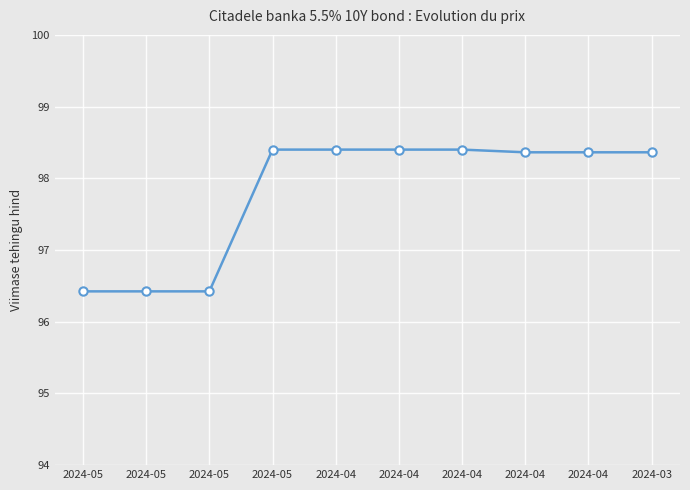

What is the value of the 8th point from the left?

98.4